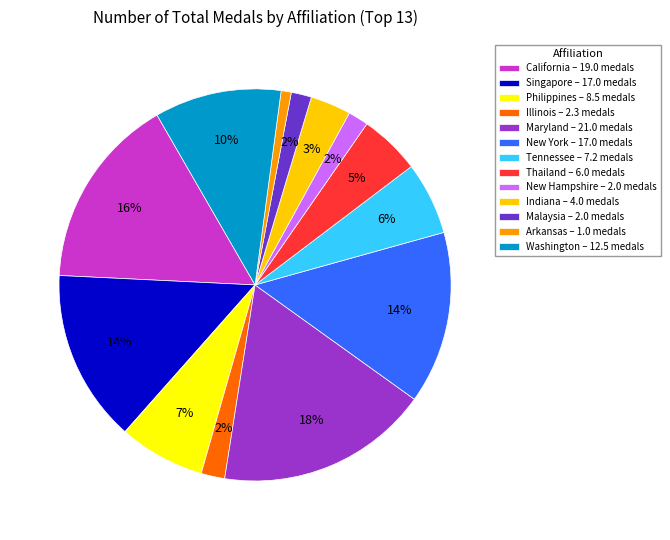

Does any single category account for the majority?

No